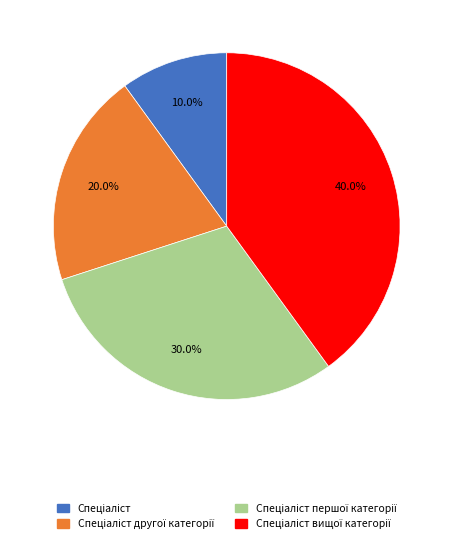

Is there a majority slice in this chart?

No